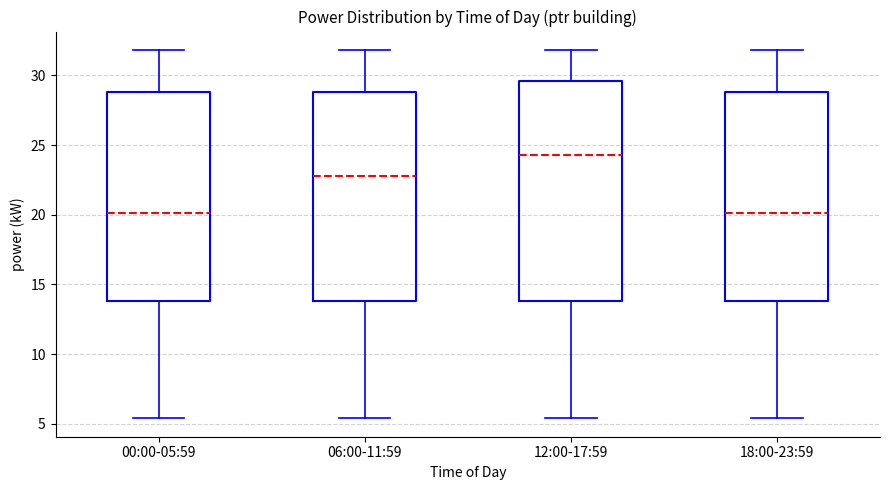

Comparing the boxes themselves (not the whiskers), which one is the tallest?

12:00-17:59